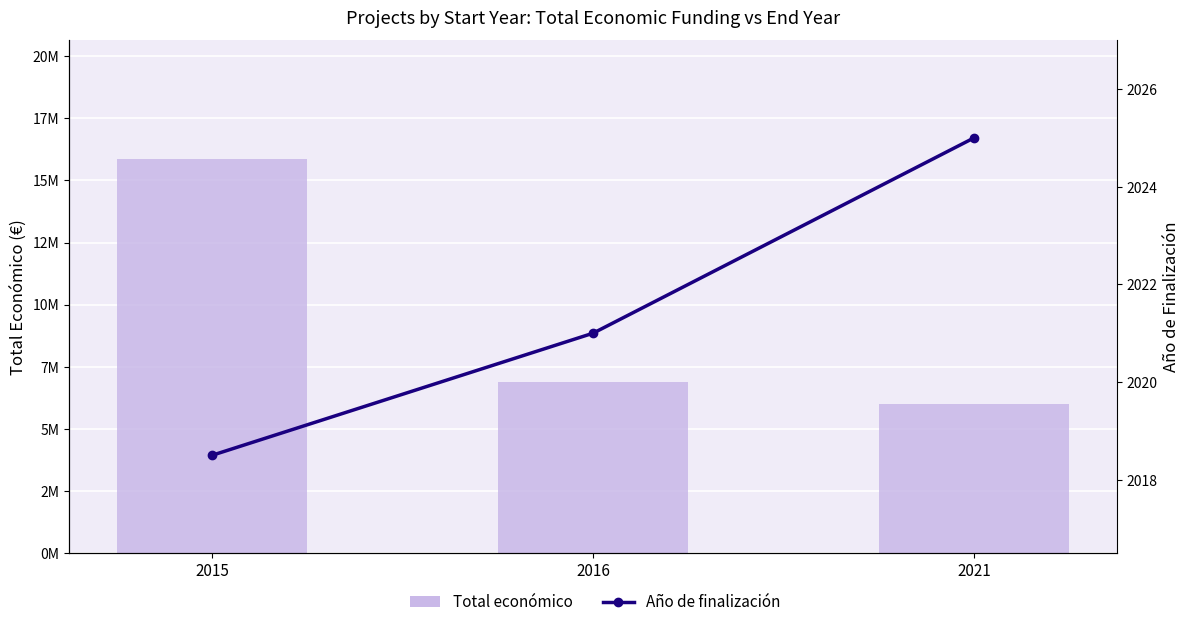

Which has a higher value, 2016 or 2021?

2016